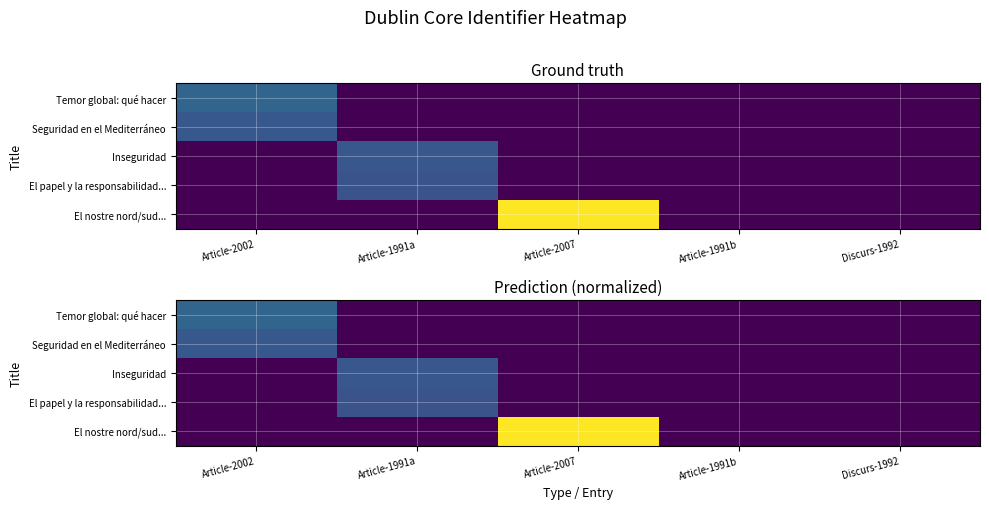

The value of El papel y la responsabilidad... at Article-2002 is 0.0. True or false?

True